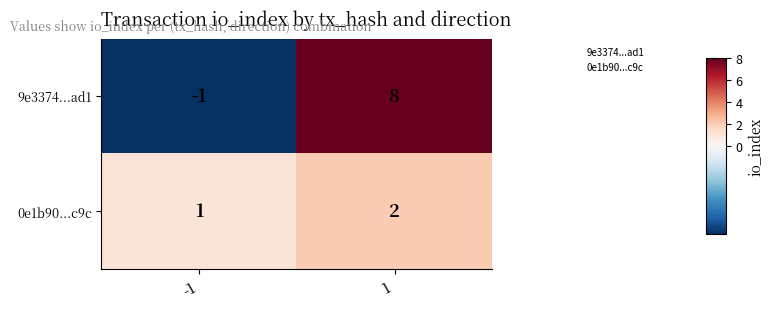

True or false: 0e1b90...c9c has a value of 1 at -1.

True